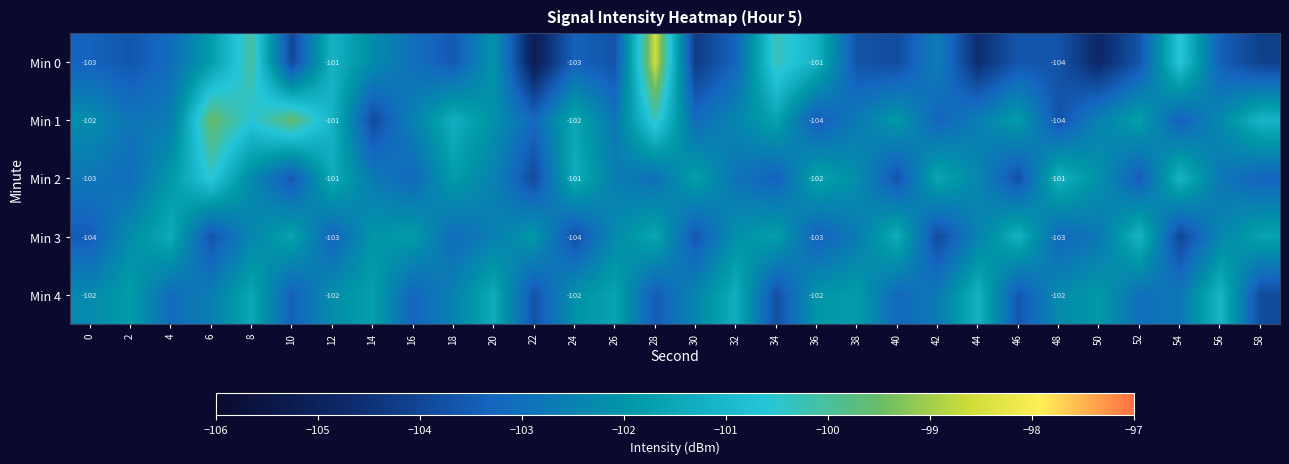

Rank the series at 36 from lowest to highest value.

Min 1, Min 3, Min 4, Min 2, Min 0